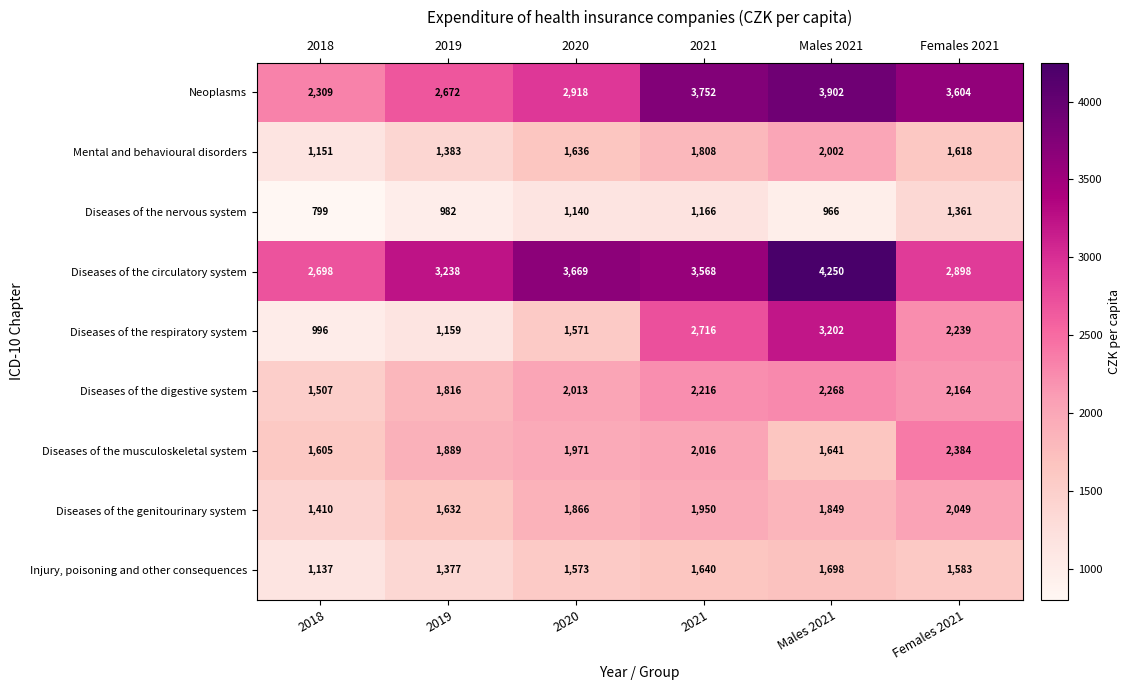

The value of Diseases of the circulatory system at 2019 is 3238. True or false?

True